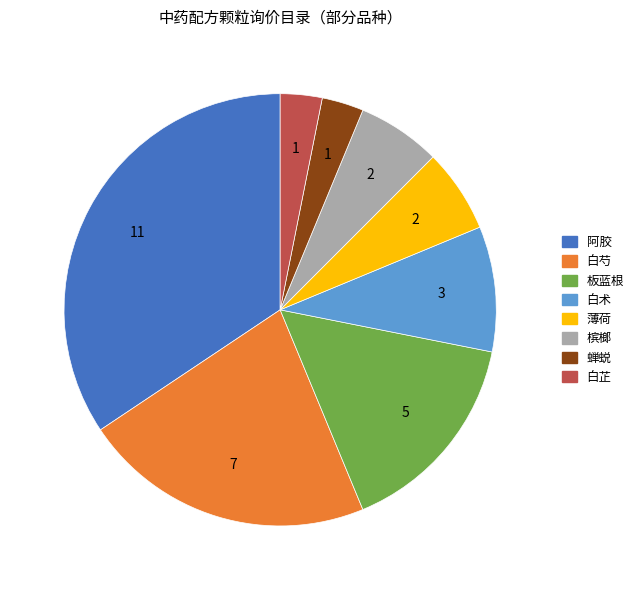

Count the number of slices in the pie.

8